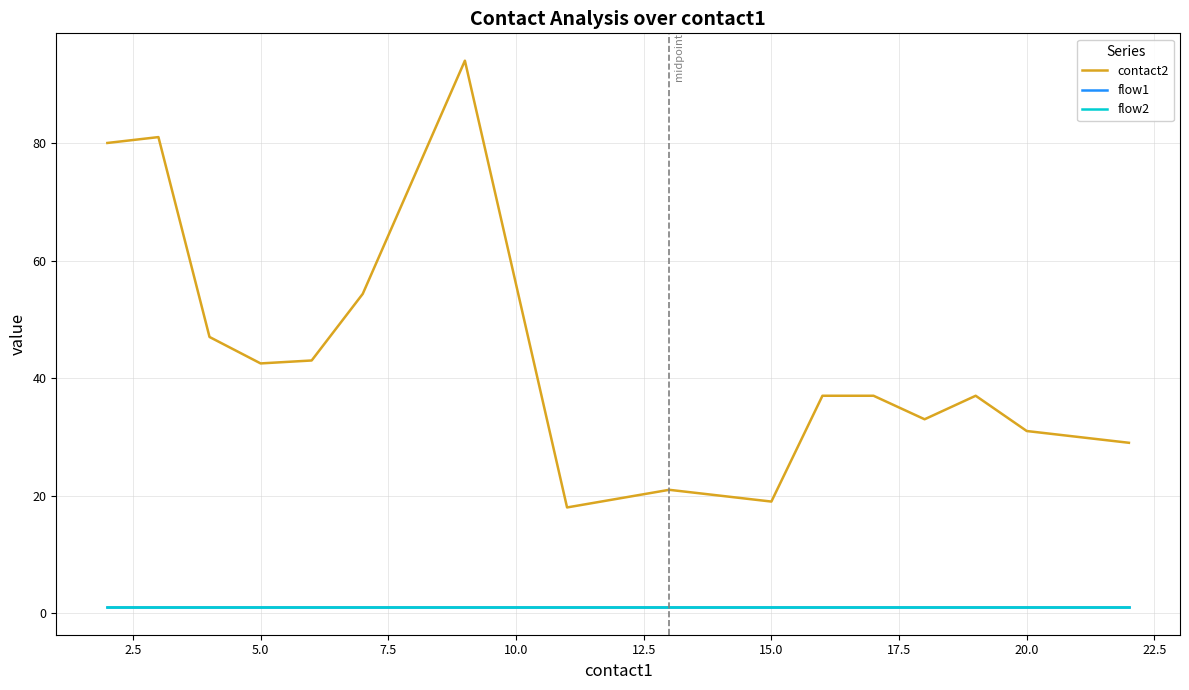

Reading left to right, list all the values displayed in this chart.

contact2: 80.0	81.0	47.0	42.5	43.0	54.3	94.0	18.0	21.0	19.0	37.0	37.0	33.0	37.0	31.0	29.0
flow1: 1.0	1.0	1.0	1.0	1.0	1.0	1.0	1.0	1.0	1.0	1.0	1.0	1.0	1.0	1.0	1.0
flow2: 1.0	1.0	1.0	1.0	1.0	1.0	1.0	1.0	1.0	1.0	1.0	1.0	1.0	1.0	1.0	1.0